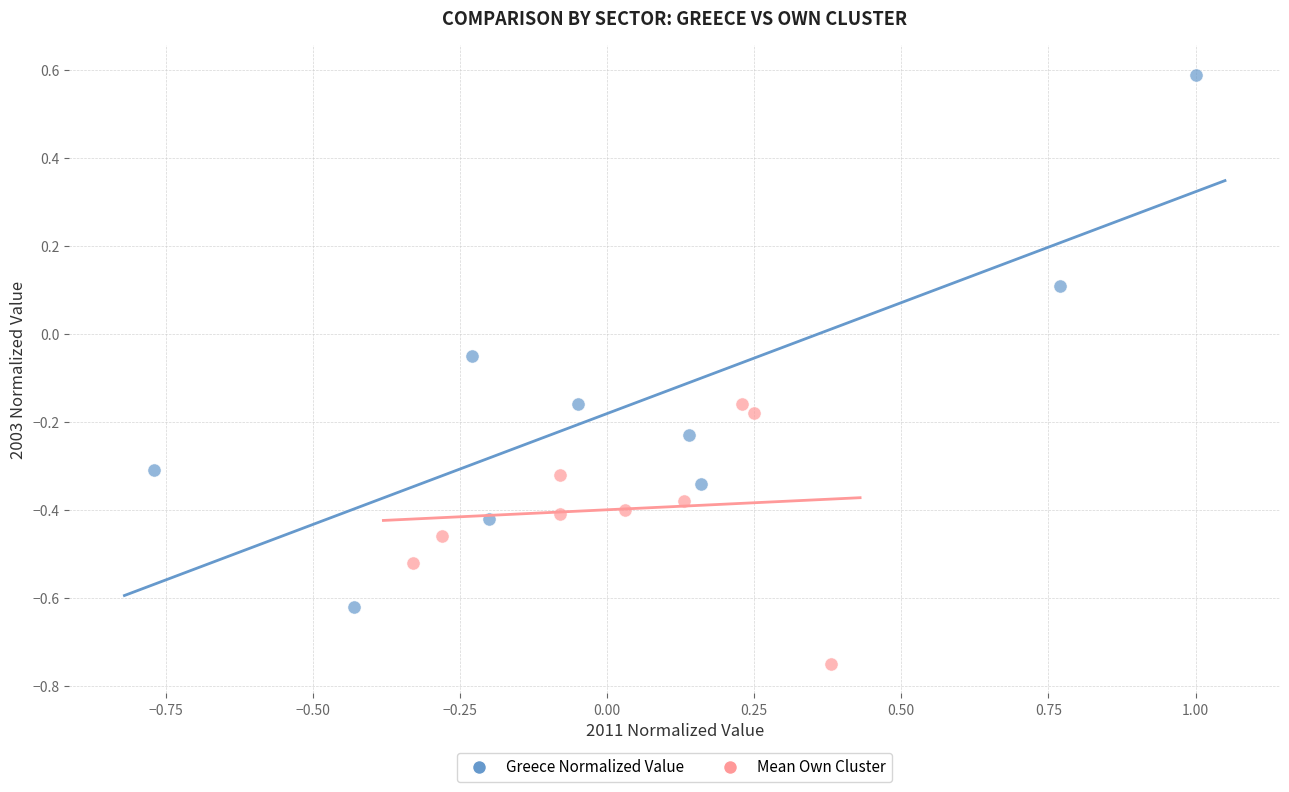

Which series reaches the minimum Y coordinate?

Mean Own Cluster